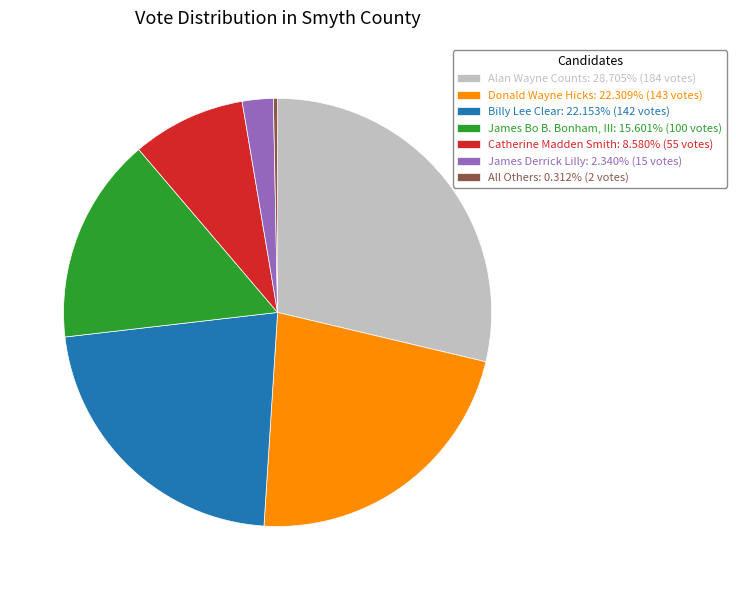

Combined, do Donald Wayne Hicks and Catherine Madden Smith account for over 50%?

No